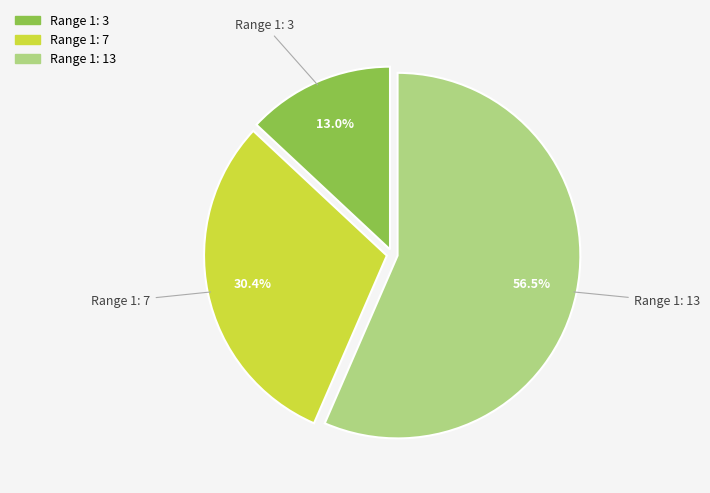

Does any single category account for the majority?

Yes